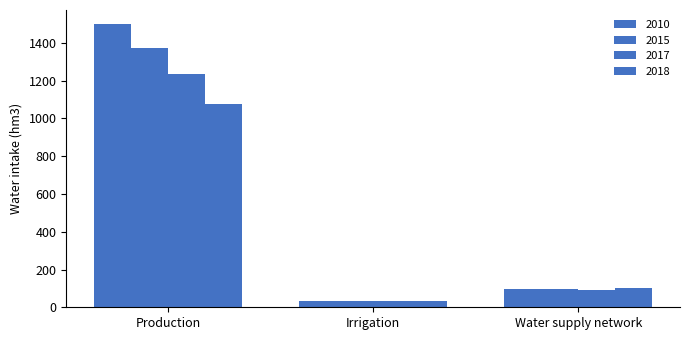

Is it true that 2017 equals 2066.6 at Production?

False